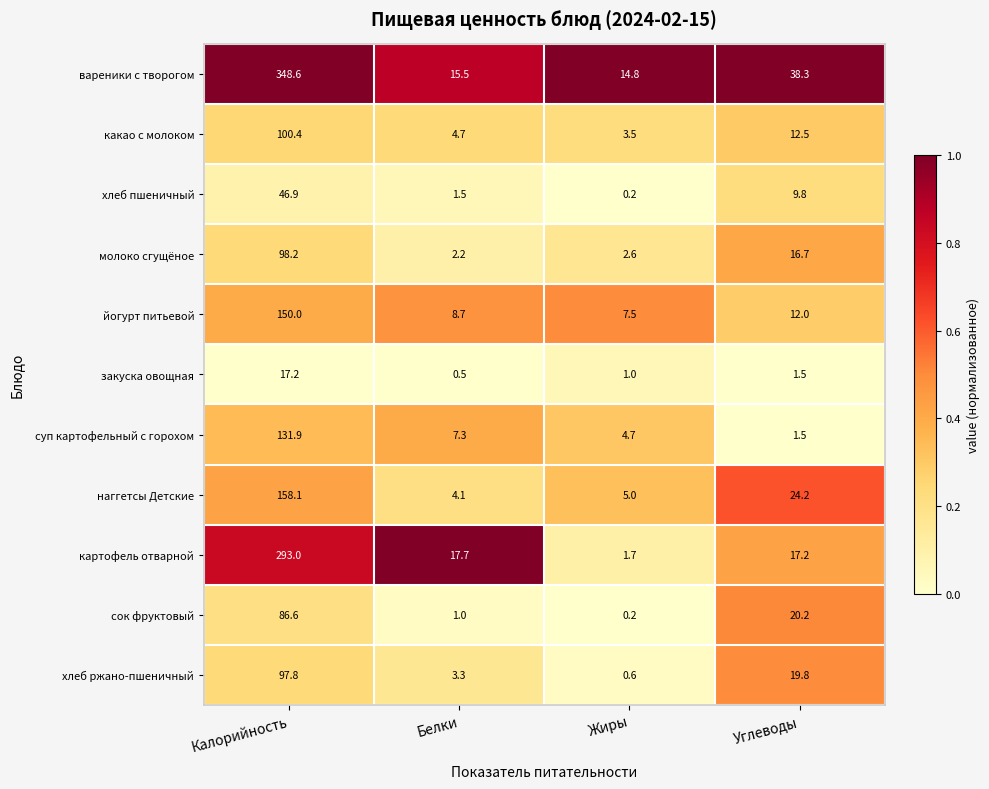

What is the difference between the хлеб ржано-пшеничный values at Углеводы and Белки?

16.5